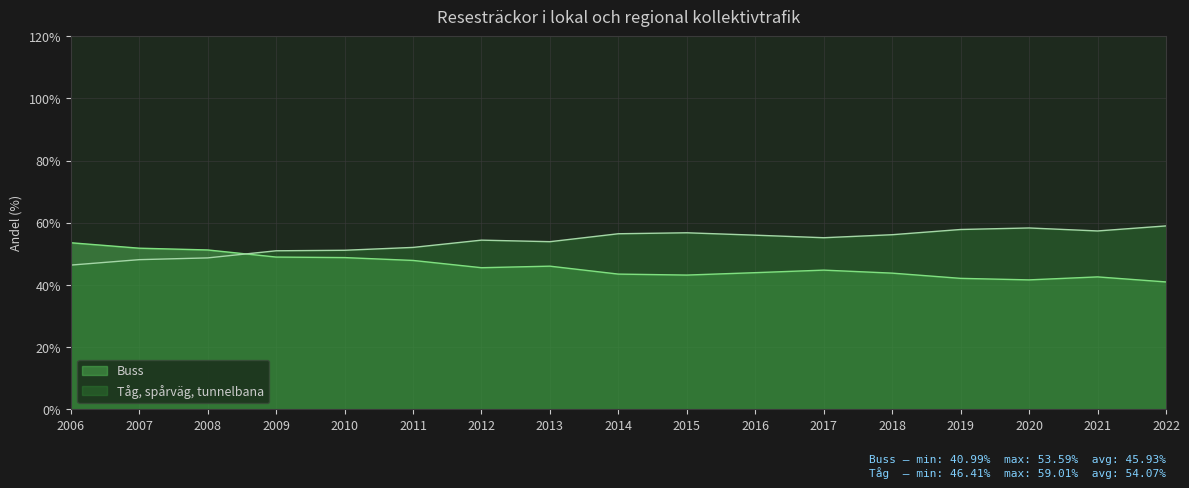

How many categories are shown in the chart?

17